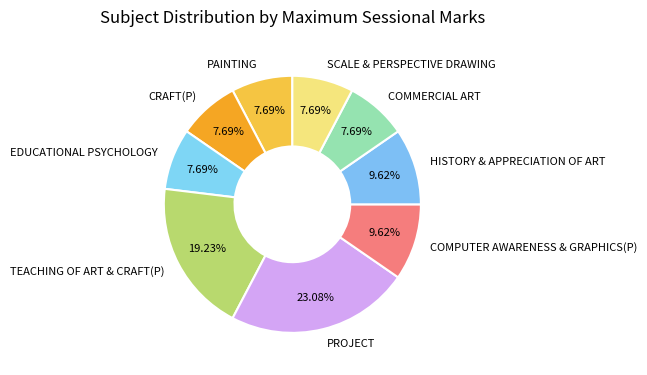

To the nearest percent, what percentage of the pie is COMMERCIAL ART?

8%